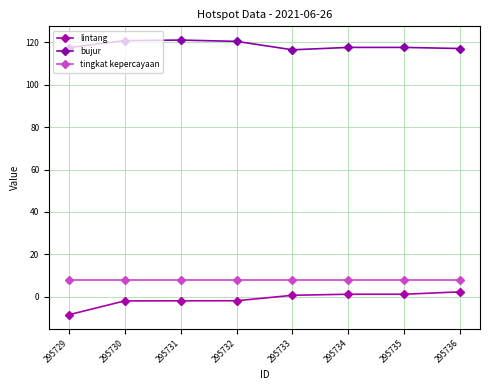

What is the difference between the second highest and second lowest values in the lintang series?

3.2